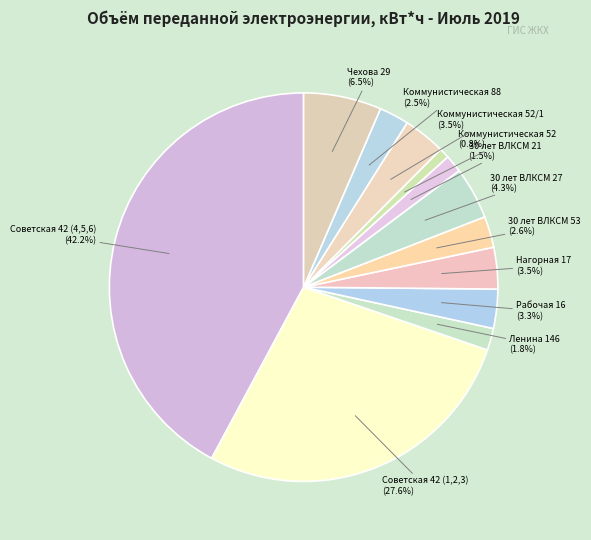

Count the number of slices in the pie.

12